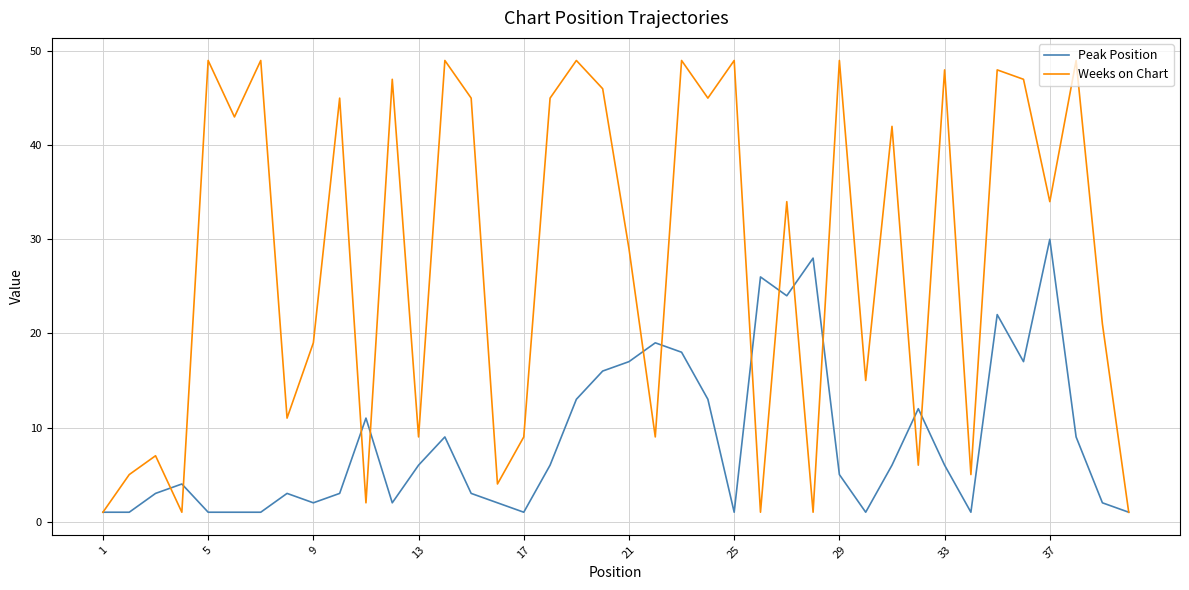

Which series has the largest total across all categories?

Weeks on Chart